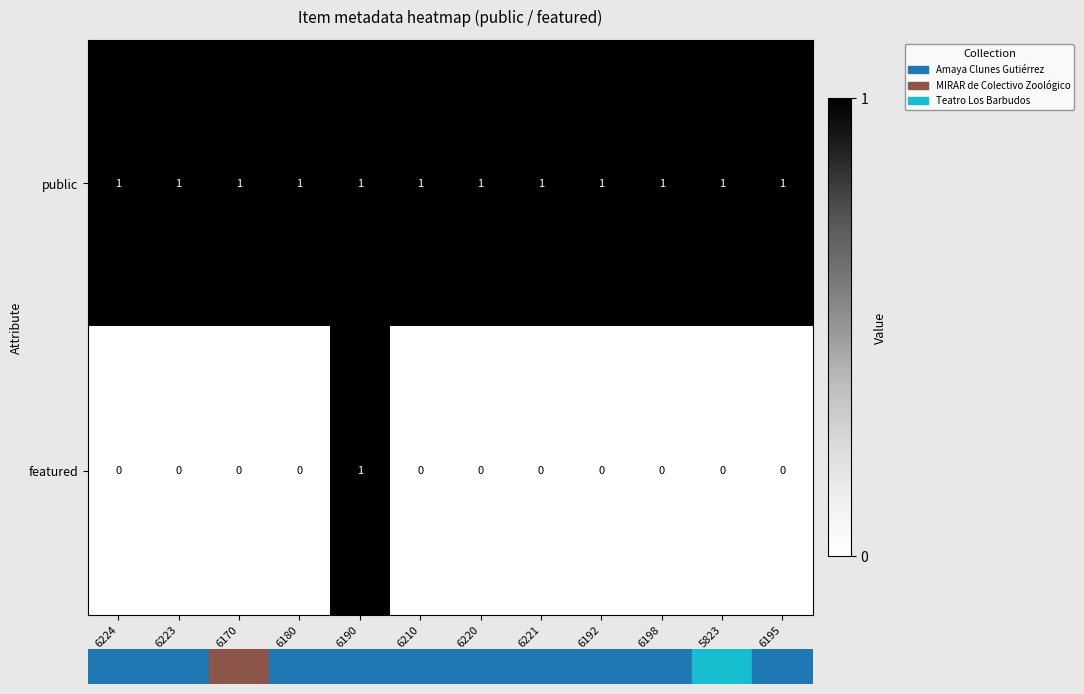

Rank the series at 6223 from highest to lowest value.

public, featured